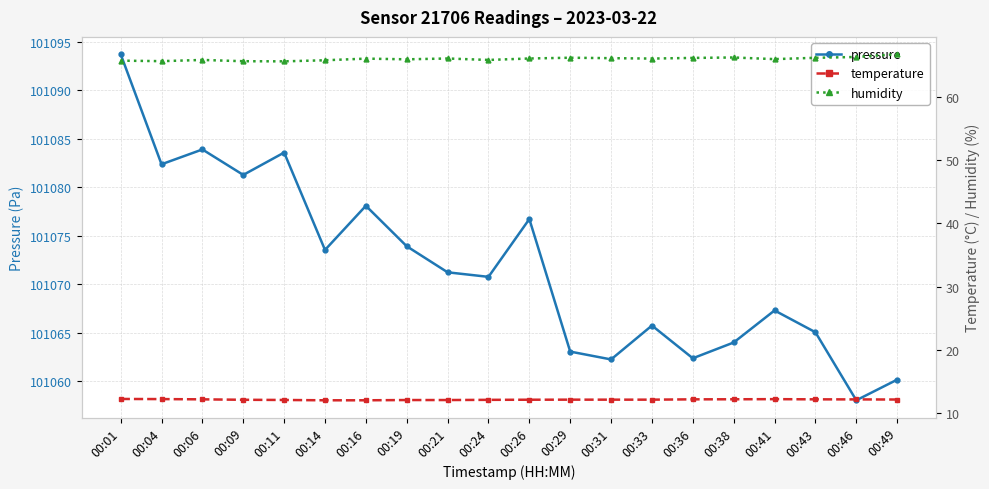

What is the sum of all humidity values?

1319.8